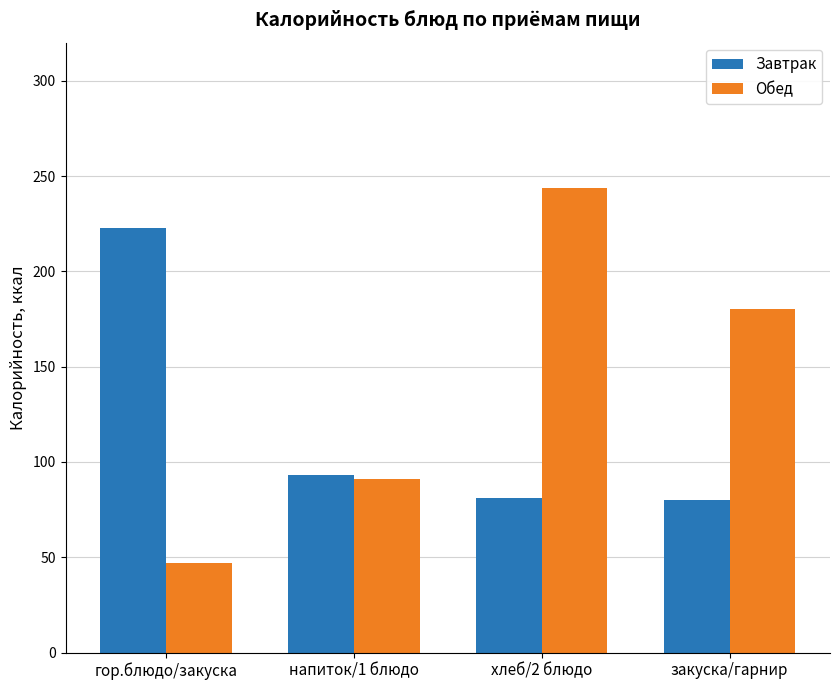

How many bars are there in each group?

2